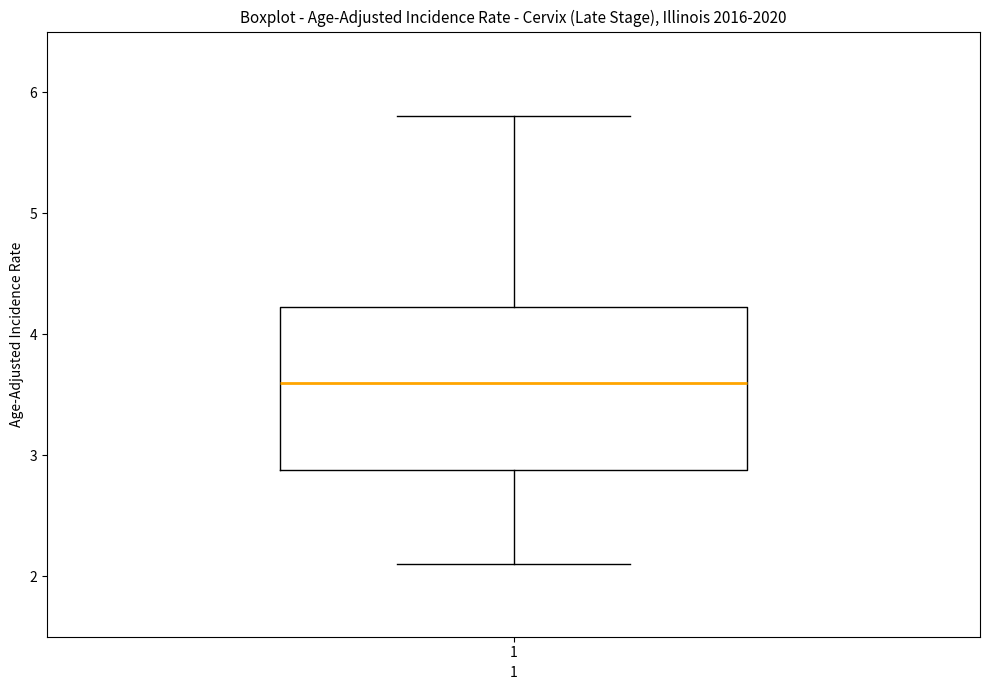

Read this box plot against the y-axis: the position of the median line, the range covered by the box, and the ends of both whiskers. The values are not printed on the chart, so give them approximately, as read against the axis.

median 3.6, box 2.9 to 4.2, whiskers 2.1 to 5.8